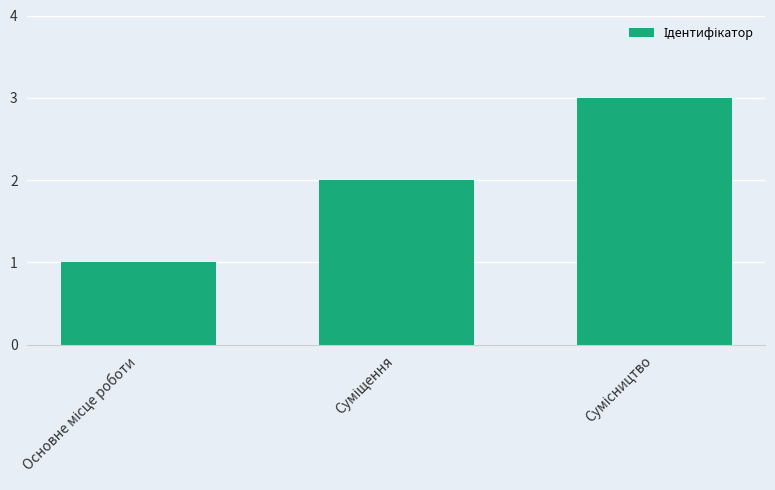

What is the value of the 3rd bar from the left?

3